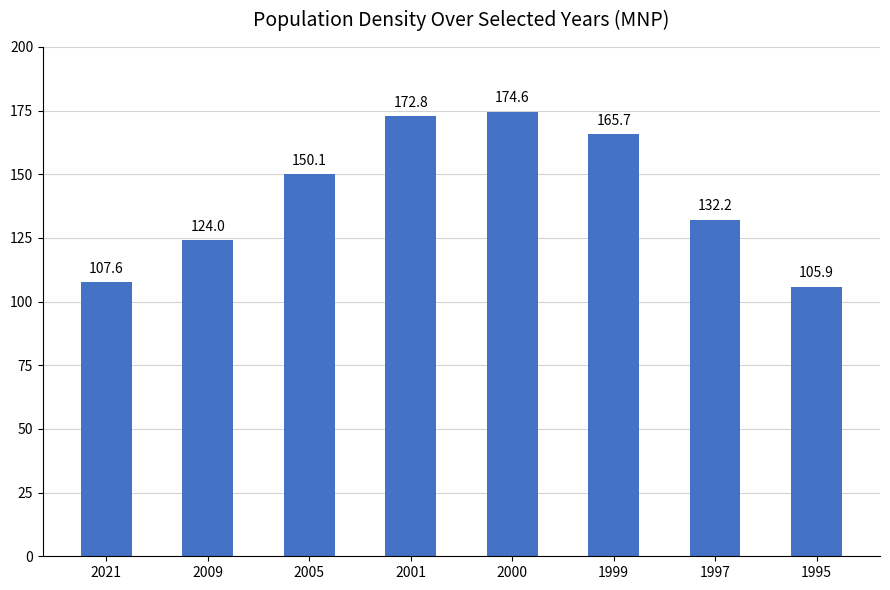

List the labels in order of value, largest first.

2000, 2001, 1999, 2005, 1997, 2009, 2021, 1995